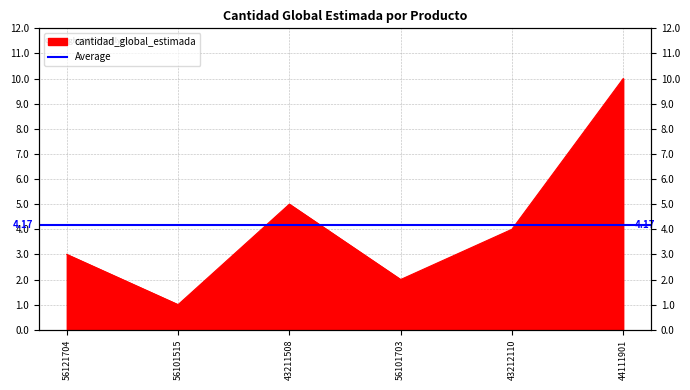

Does the chart display data point markers on the line(s)?

No